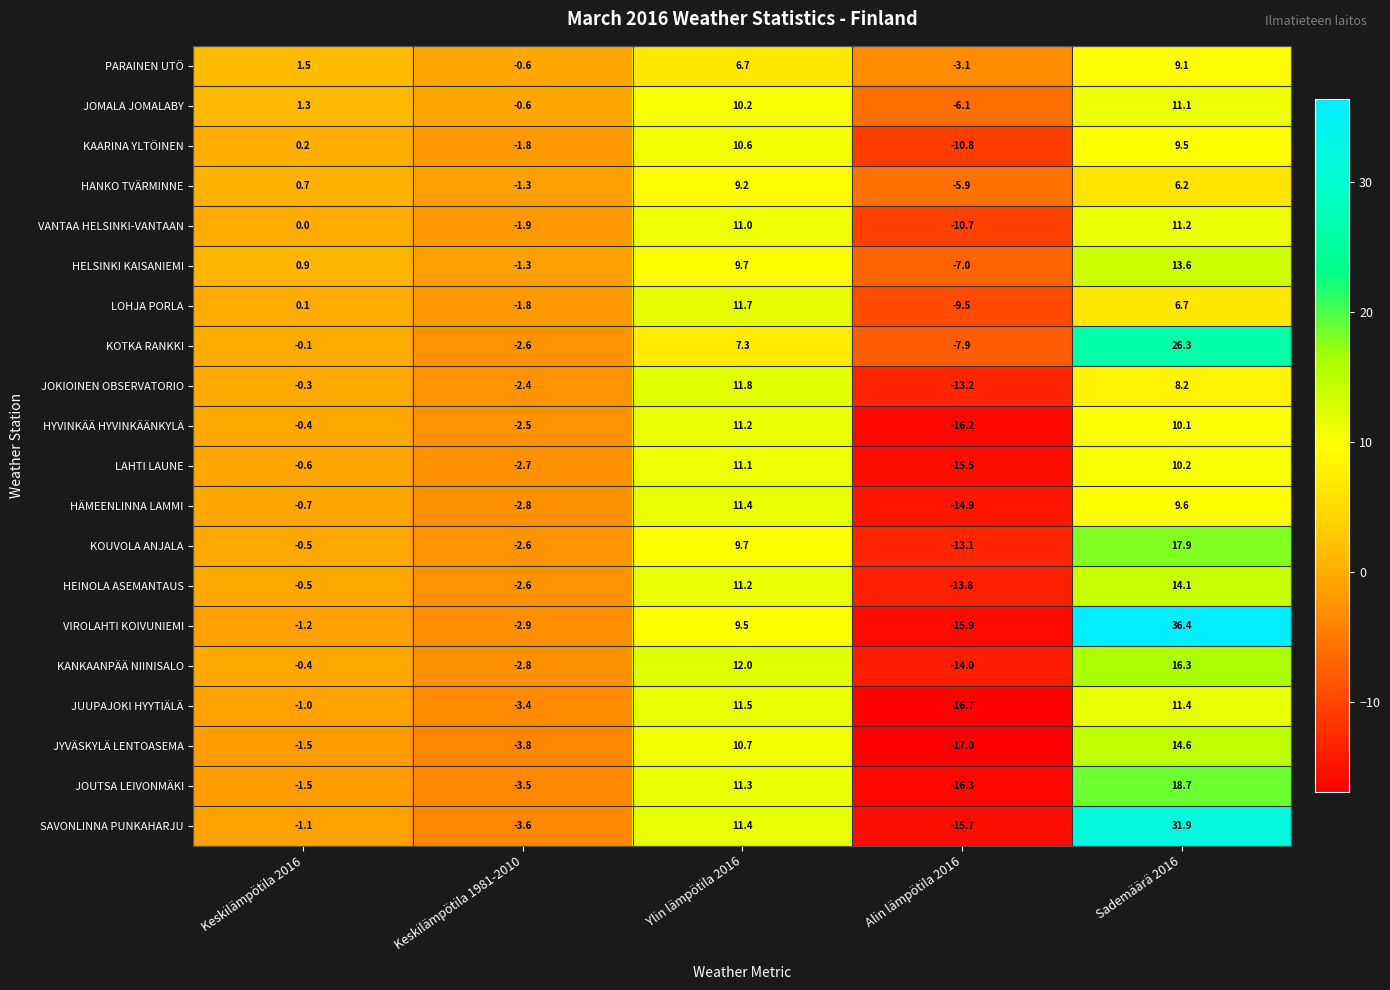

The value of JUUPAJOKI HYYTIÄLÄ at Sademäärä 2016 is 19.7. True or false?

False